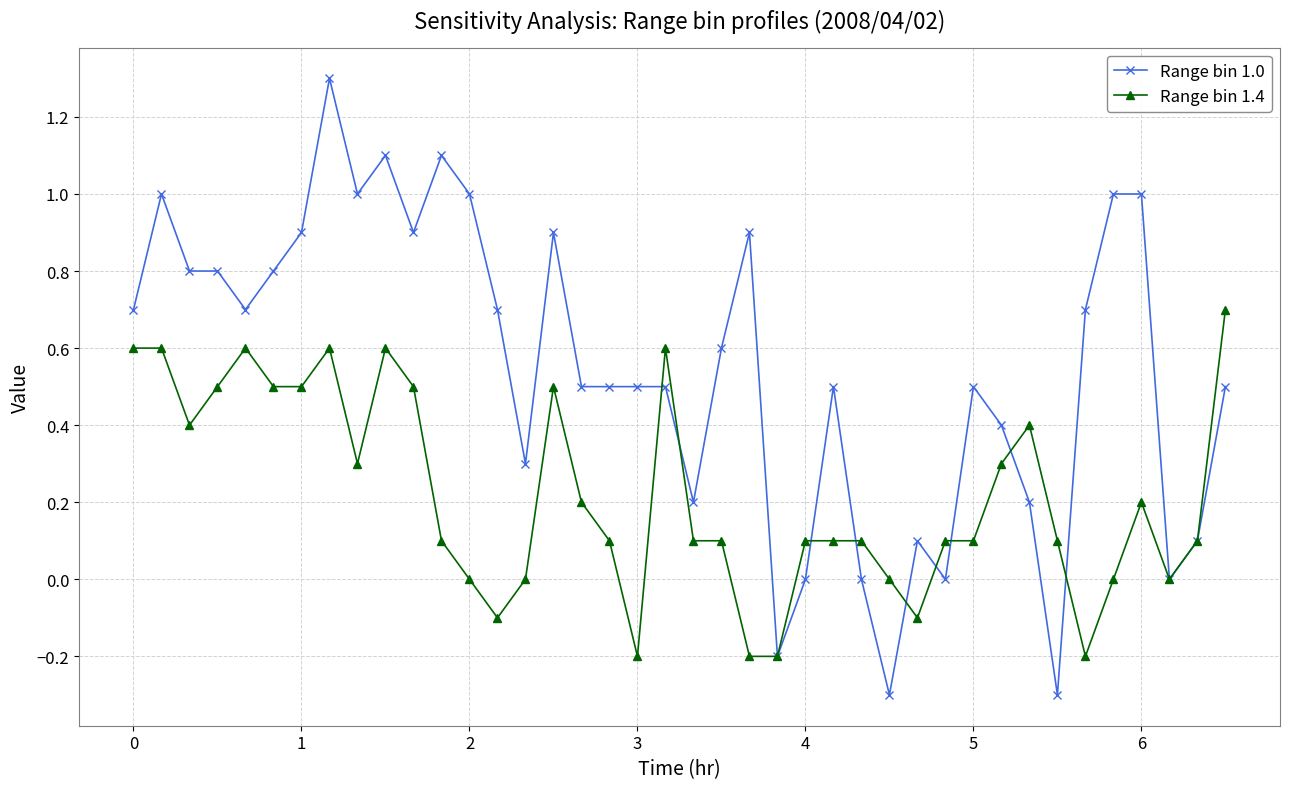

What are all the series names shown in the legend?

Range bin 1.0, Range bin 1.4